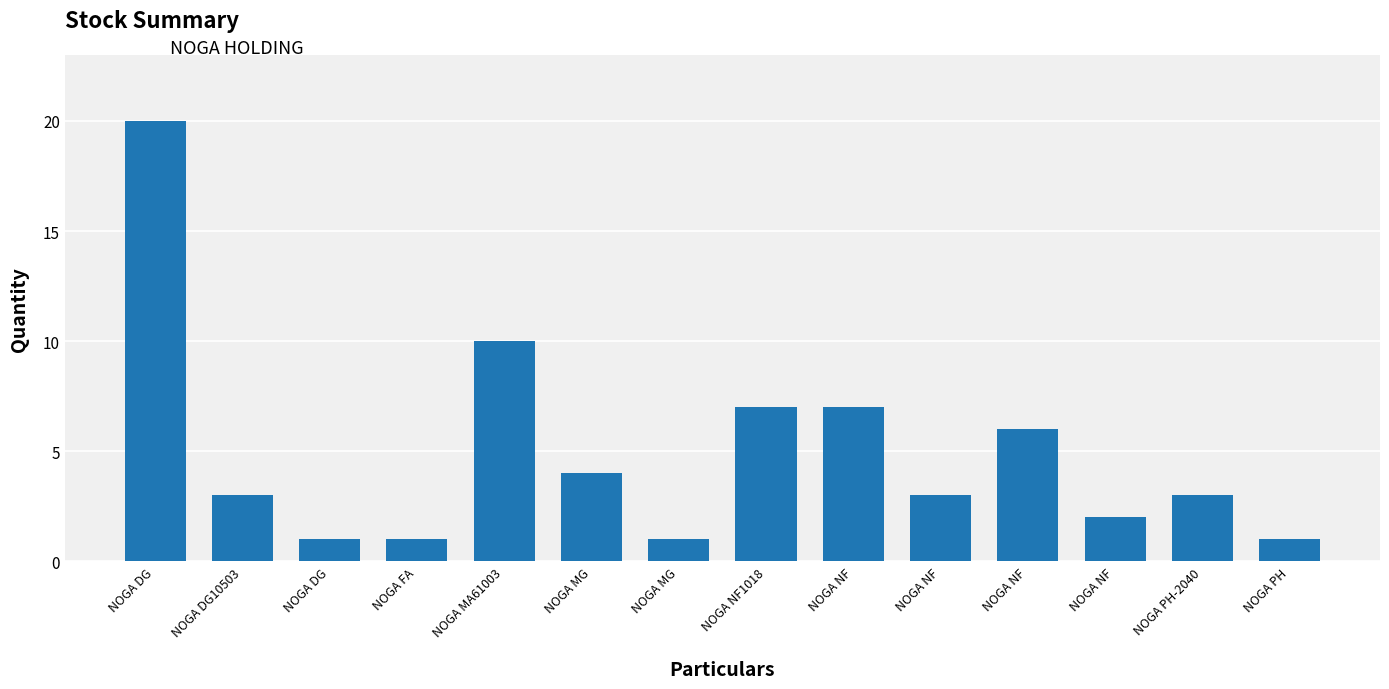

What is the difference between the second highest and second lowest values?

9